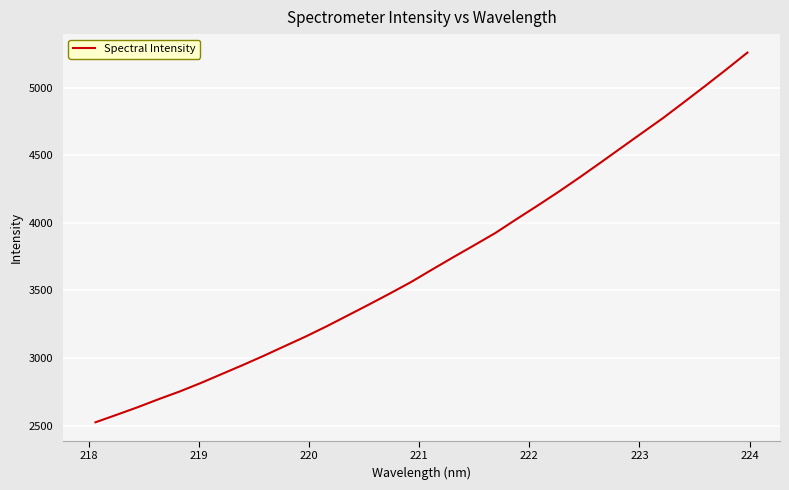

What is the minimum value shown in the chart?

2524.6